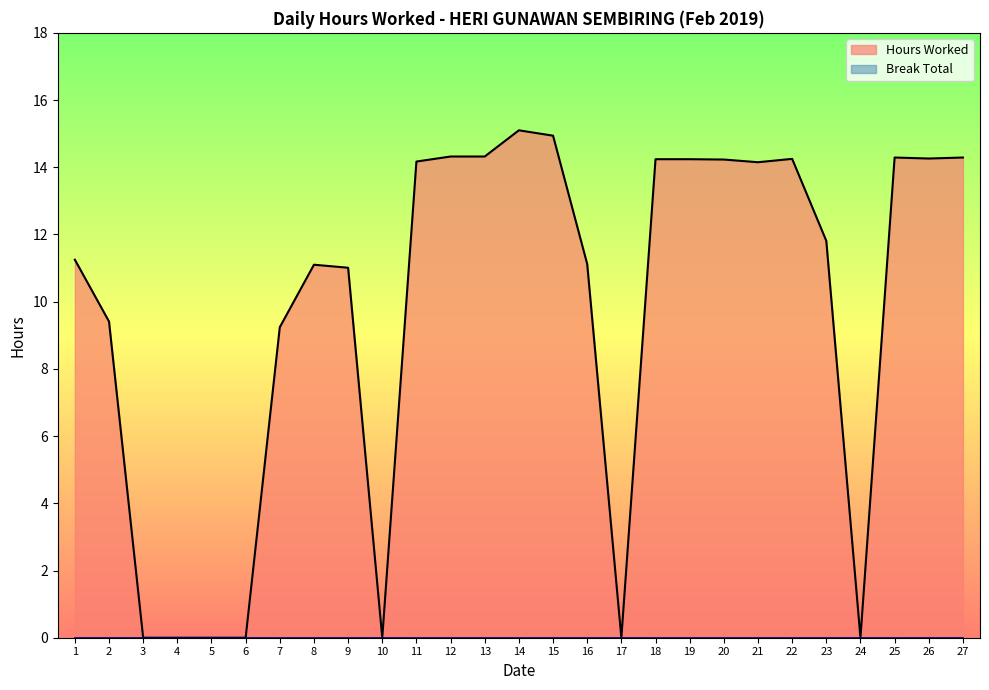

How many series are shown in this chart?

1